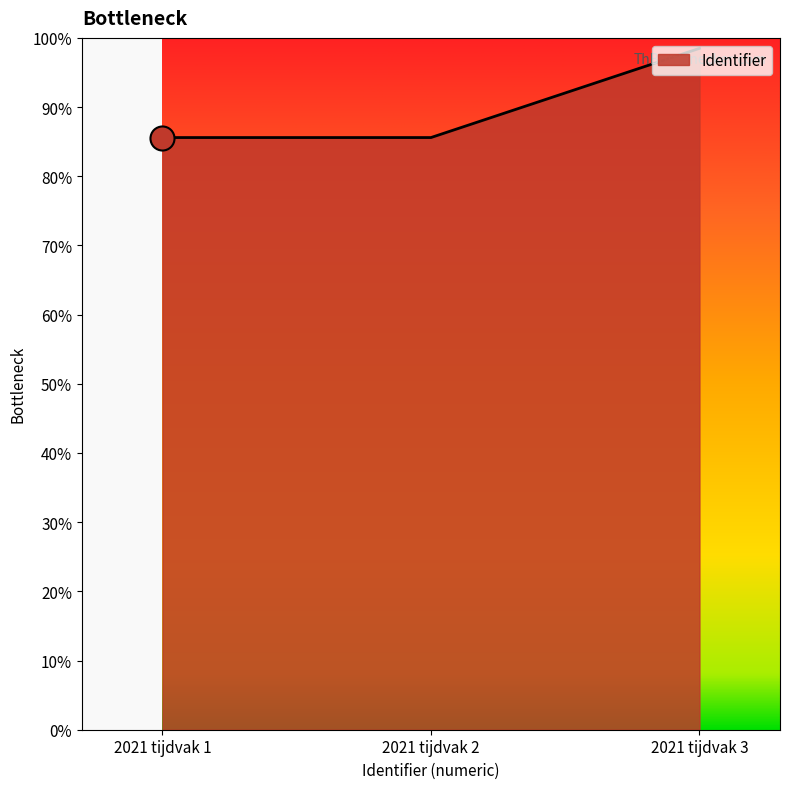

What is the ratio of the value at 2021 tijdvak 3 to the value at 2021 tijdvak 2?

1.2